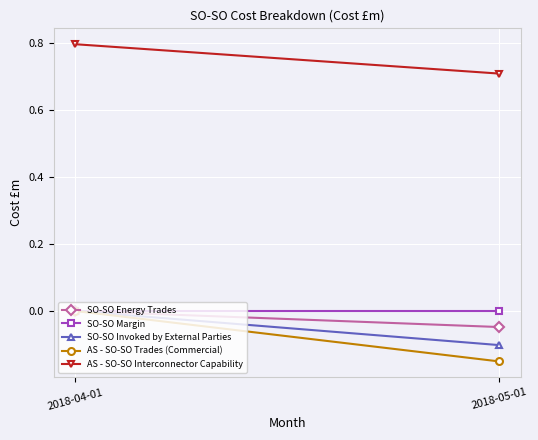

What is the label of the 2nd point from the right?

2018-04-01